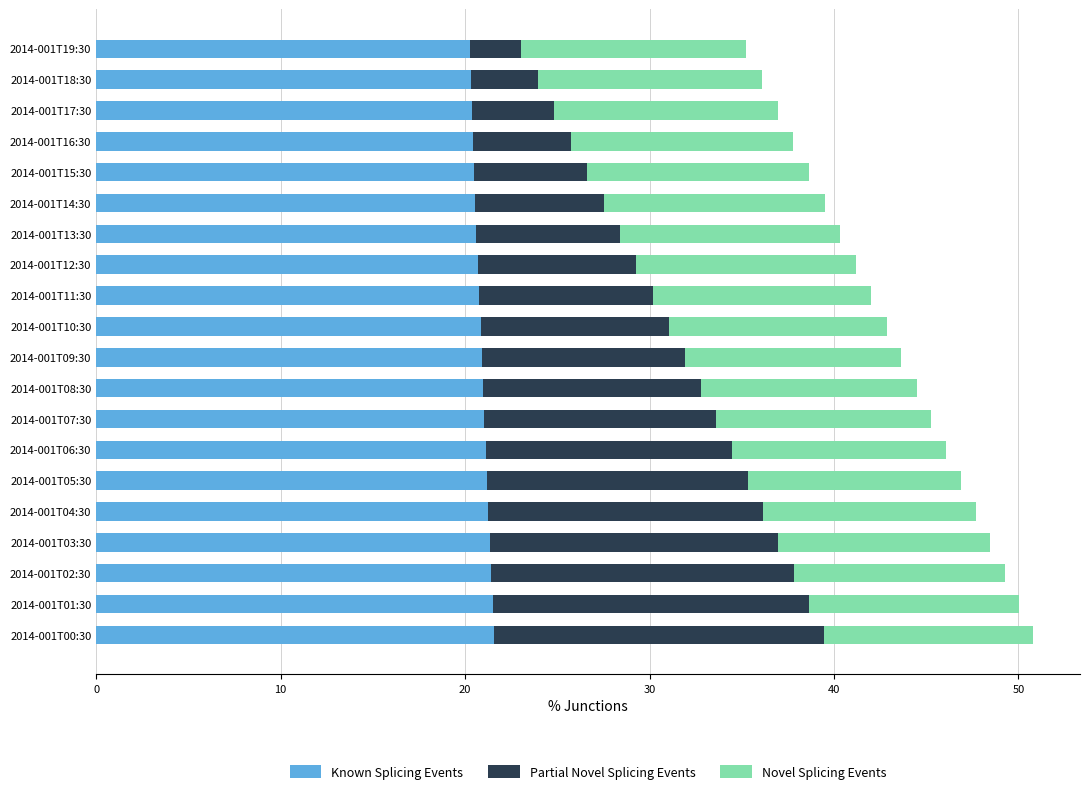

What is the maximum value for Known Splicing Events?

21.6